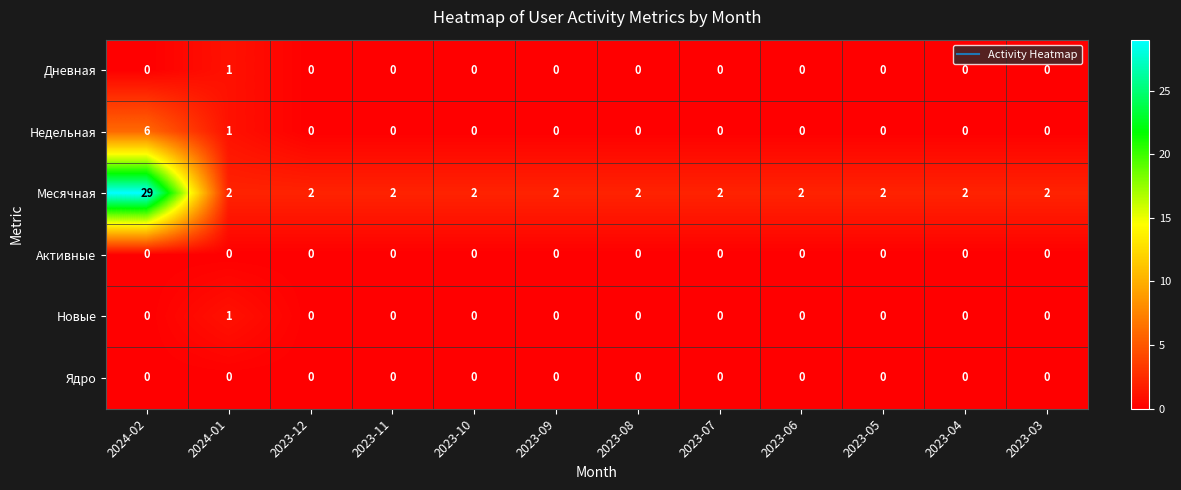

The Ядро series shows 0 at 2023-08. True or false?

True